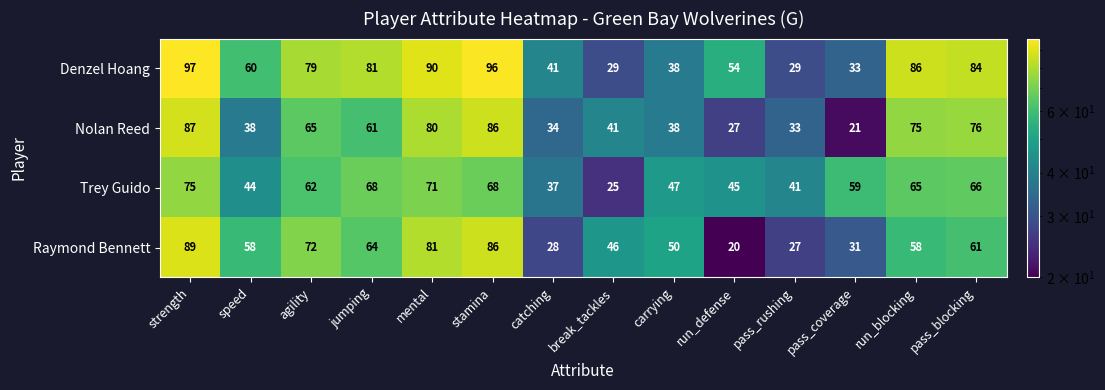

What is the difference between the second highest and second lowest values in the Nolan Reed series?

59